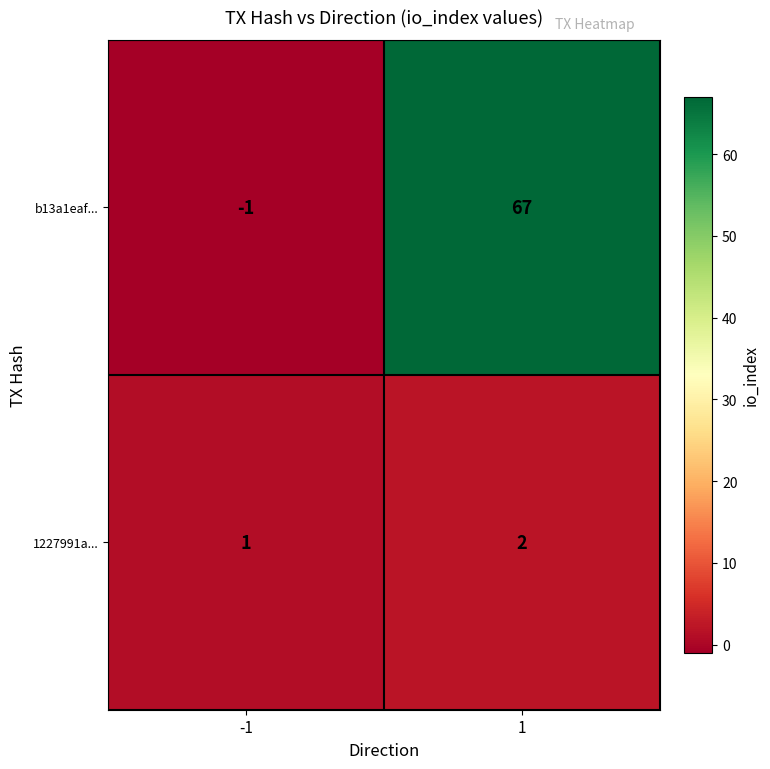

Which series has the largest total across all categories?

b13a1eaf...